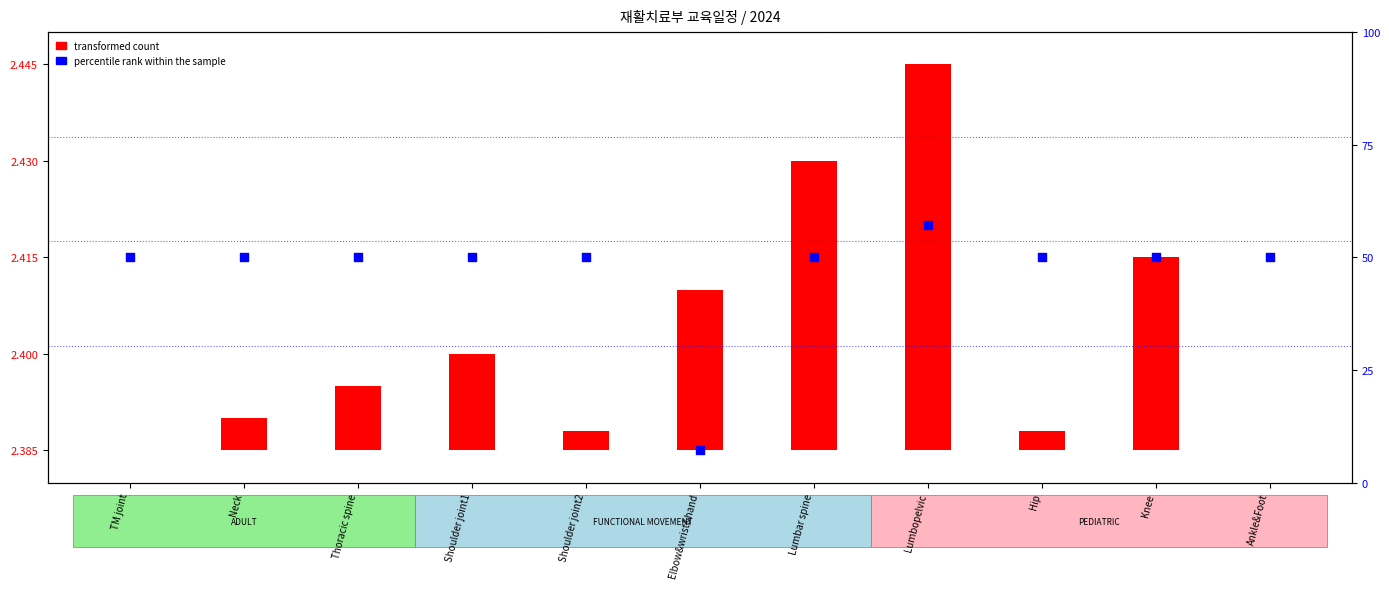

Which series has the largest total across all categories?

percentile rank within the sample